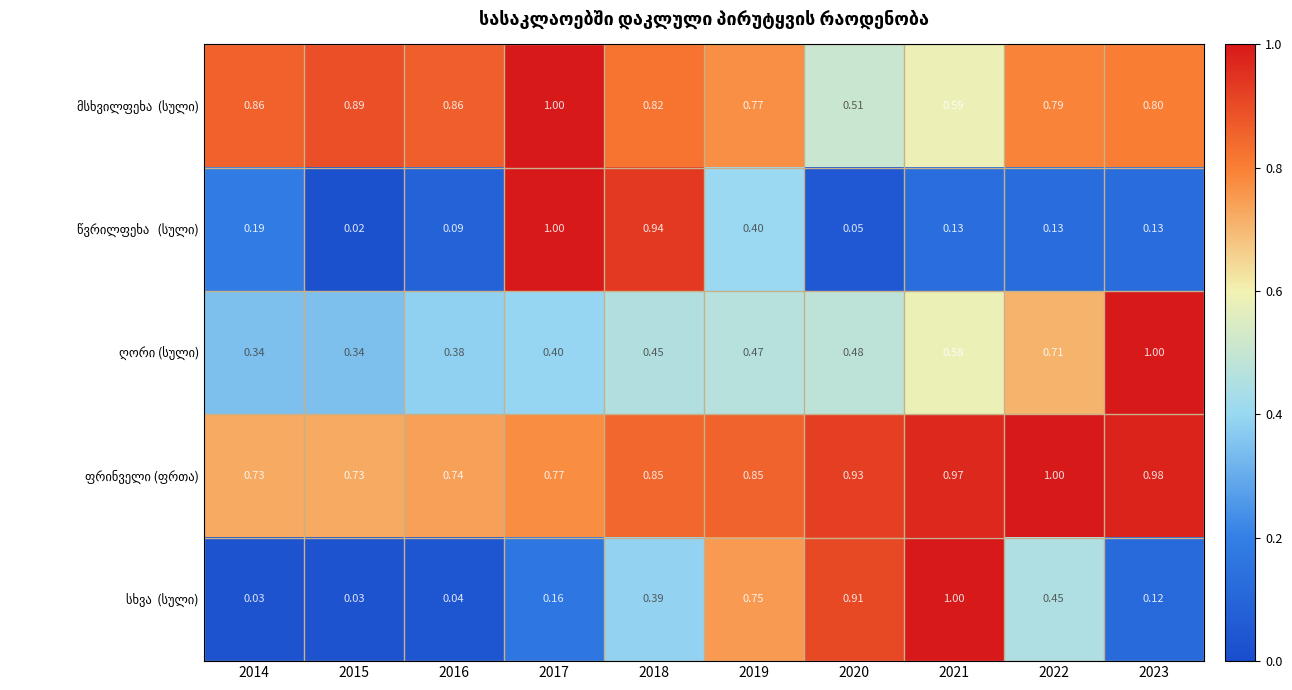

What is the difference between the highest and lowest values at 2022?

0.9